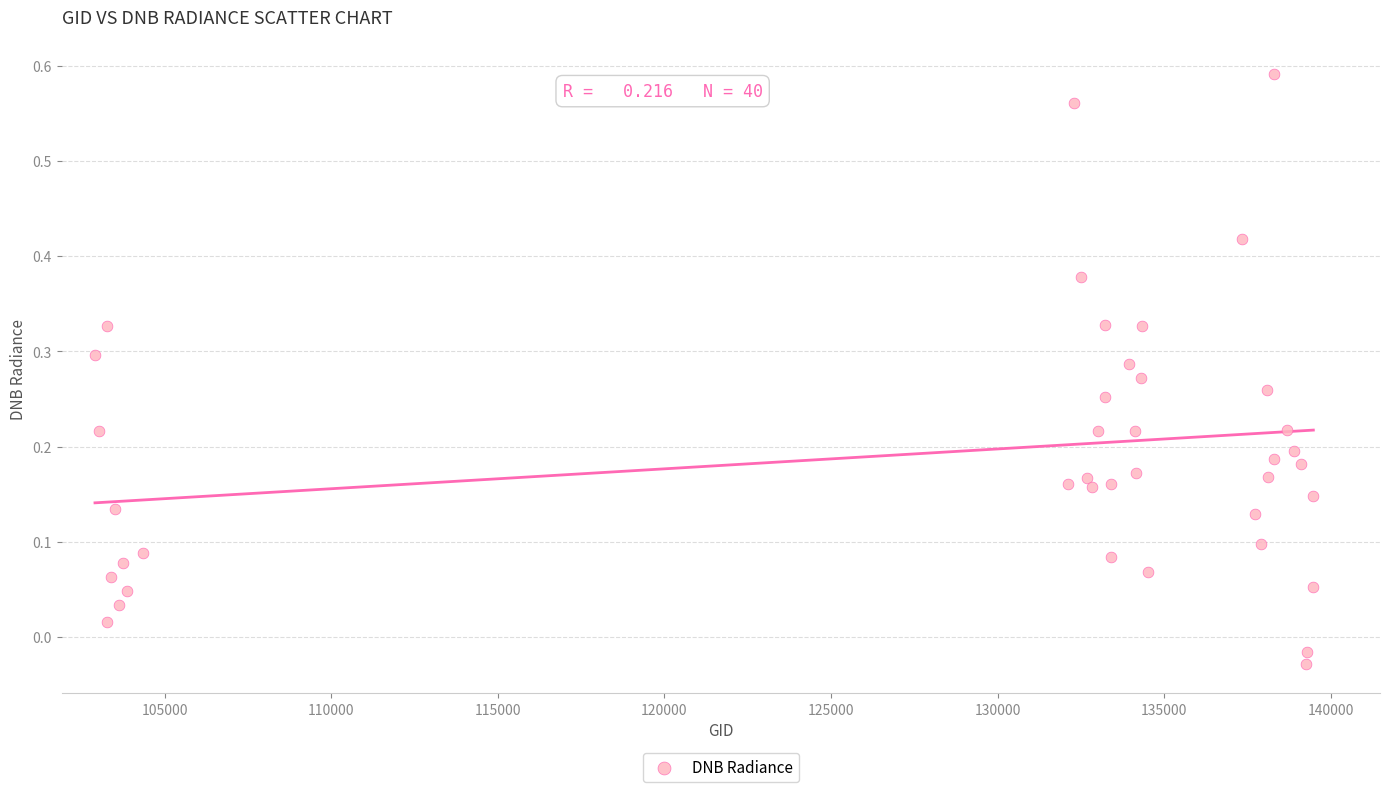

What is the range of X values (max minus min)?

36564.0